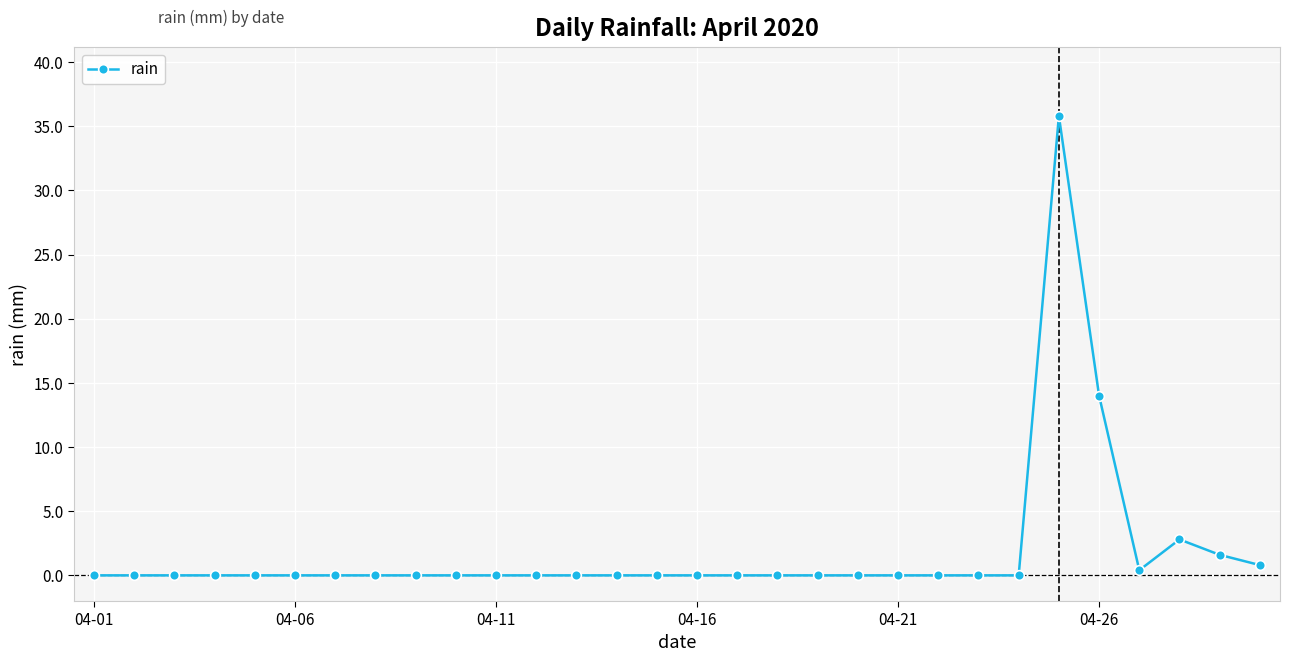

True or false: the data has more than 1 interior local peaks.

True